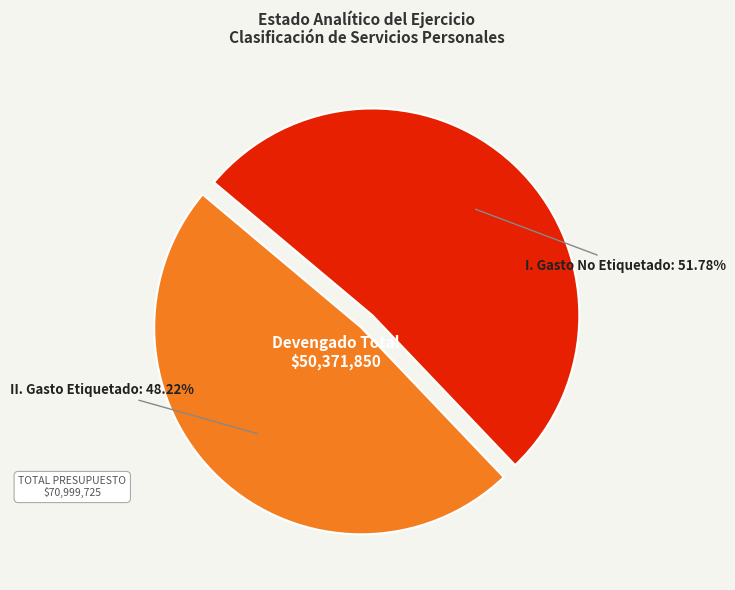

Is there any slice that represents more than half of the pie?

Yes